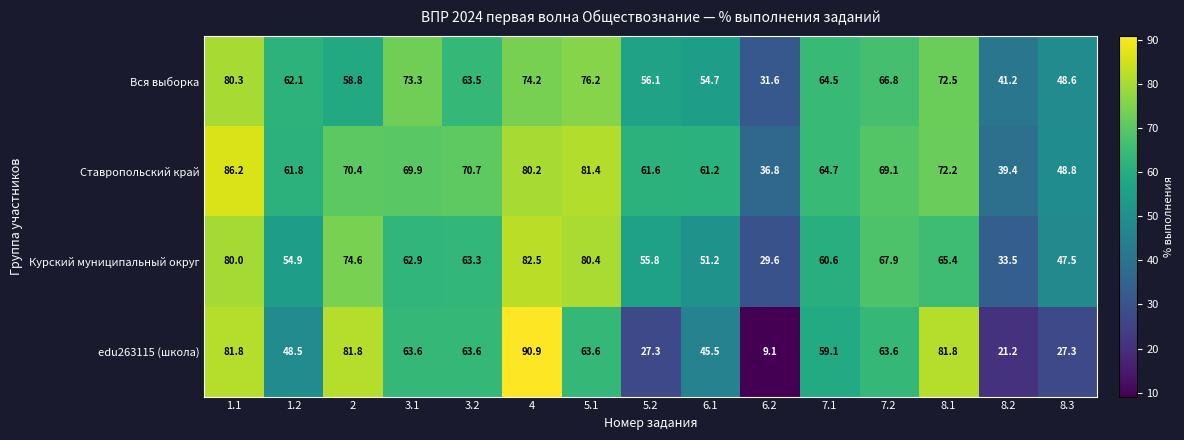

Rank the series at 8.1 from highest to lowest value.

edu263115 (школа), Вся выборка, Ставропольский край, Курский муниципальный округ